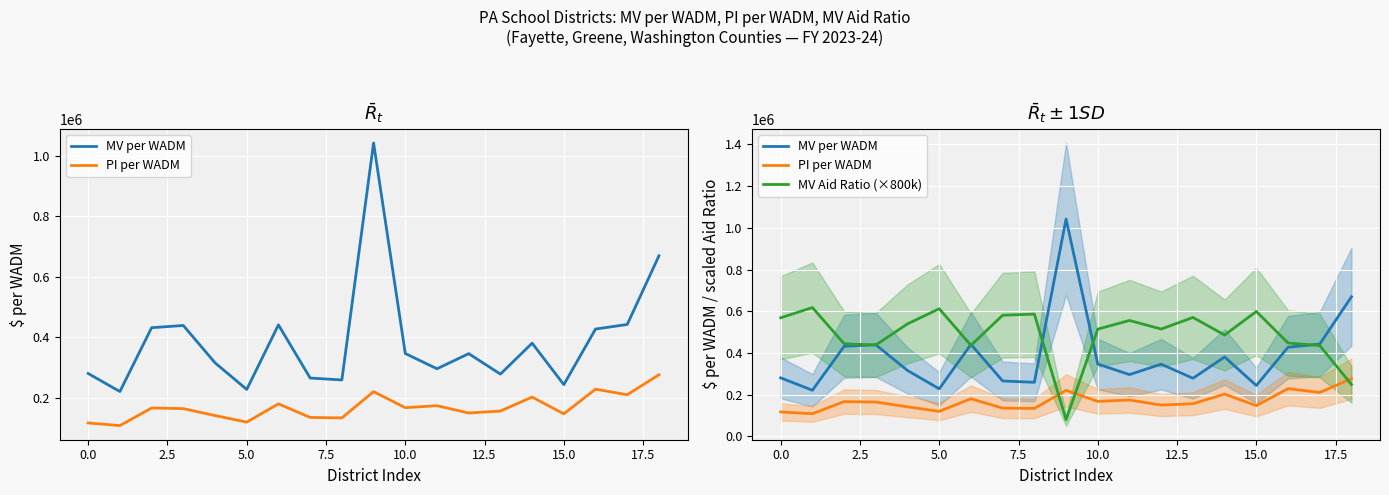

Rank the series at 18 from lowest to highest value.

MV Aid Ratio (×800k), PI per WADM, MV per WADM